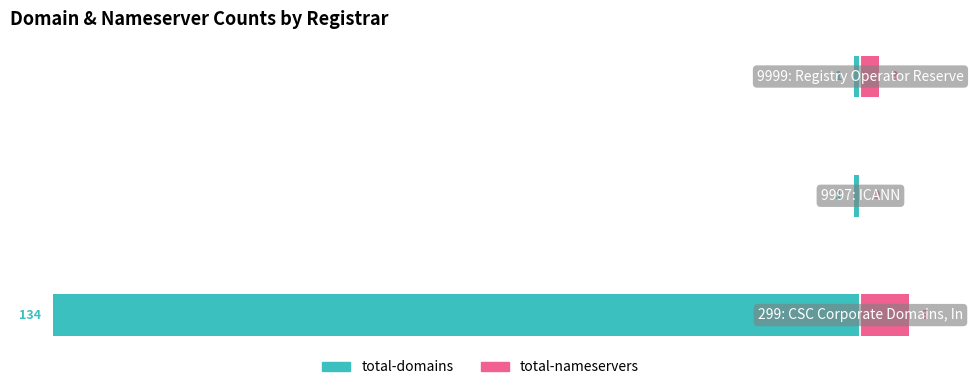

What is the value of the total-domains bar at the 1st from the left?

-134